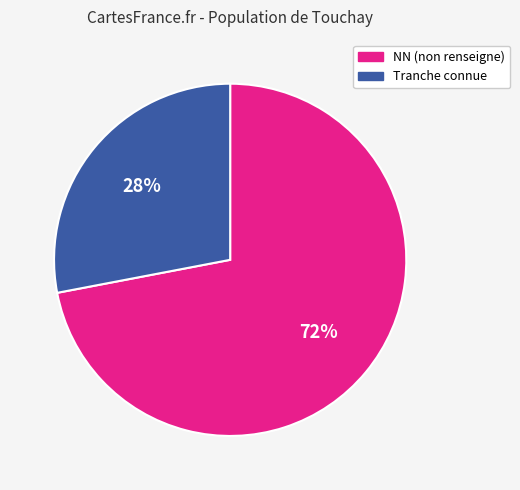

To the nearest percent, what percentage of the pie is Tranche connue?

28%